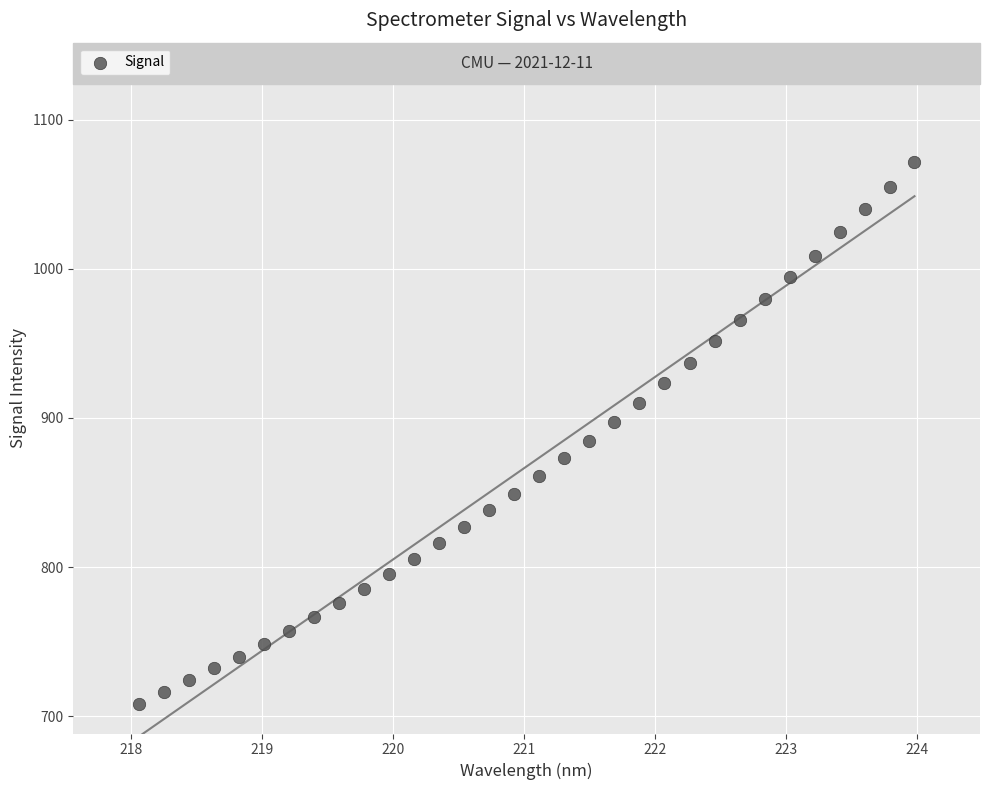

What is the range of Y values (max minus min)?

363.2